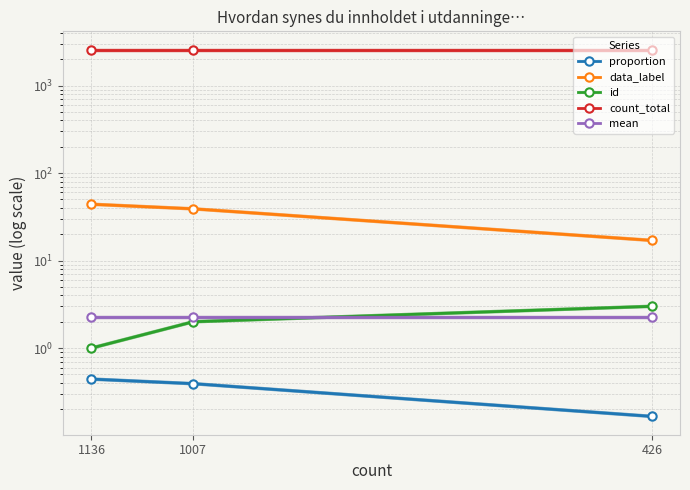

What is the total value across all series at 1007?

2612.7